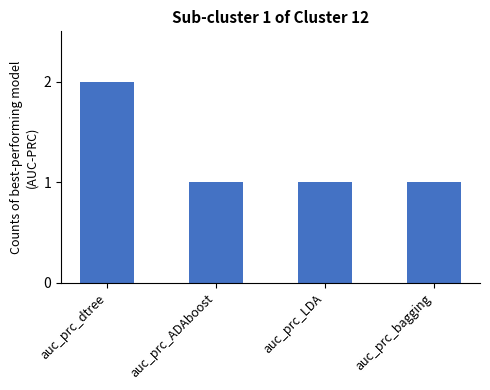

Are the bars grouped side by side (vs. stacked)?

No